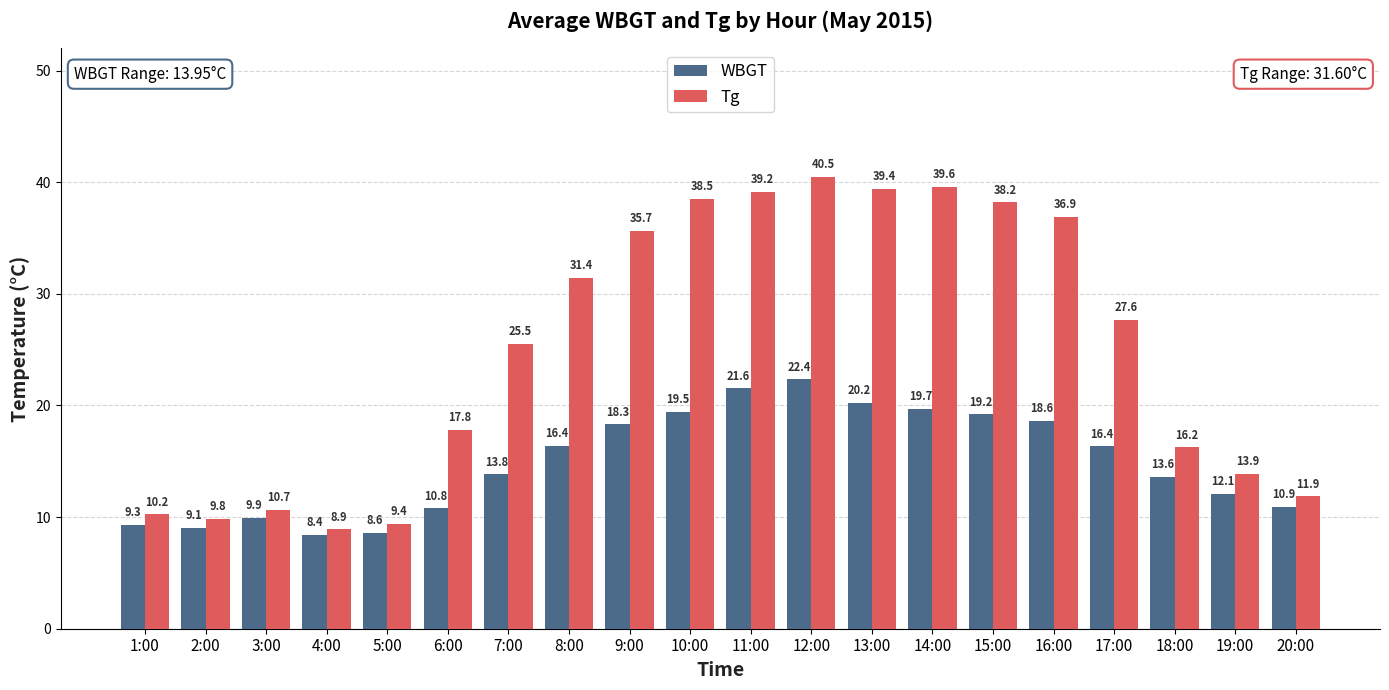

Is it true that Tg equals 31.4 at 8:00?

True